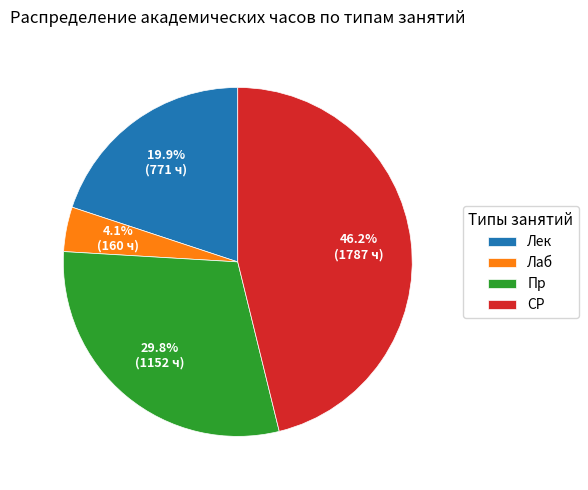

Rank the categories by value from lowest to highest.

Лаб, Лек, Пр, СР